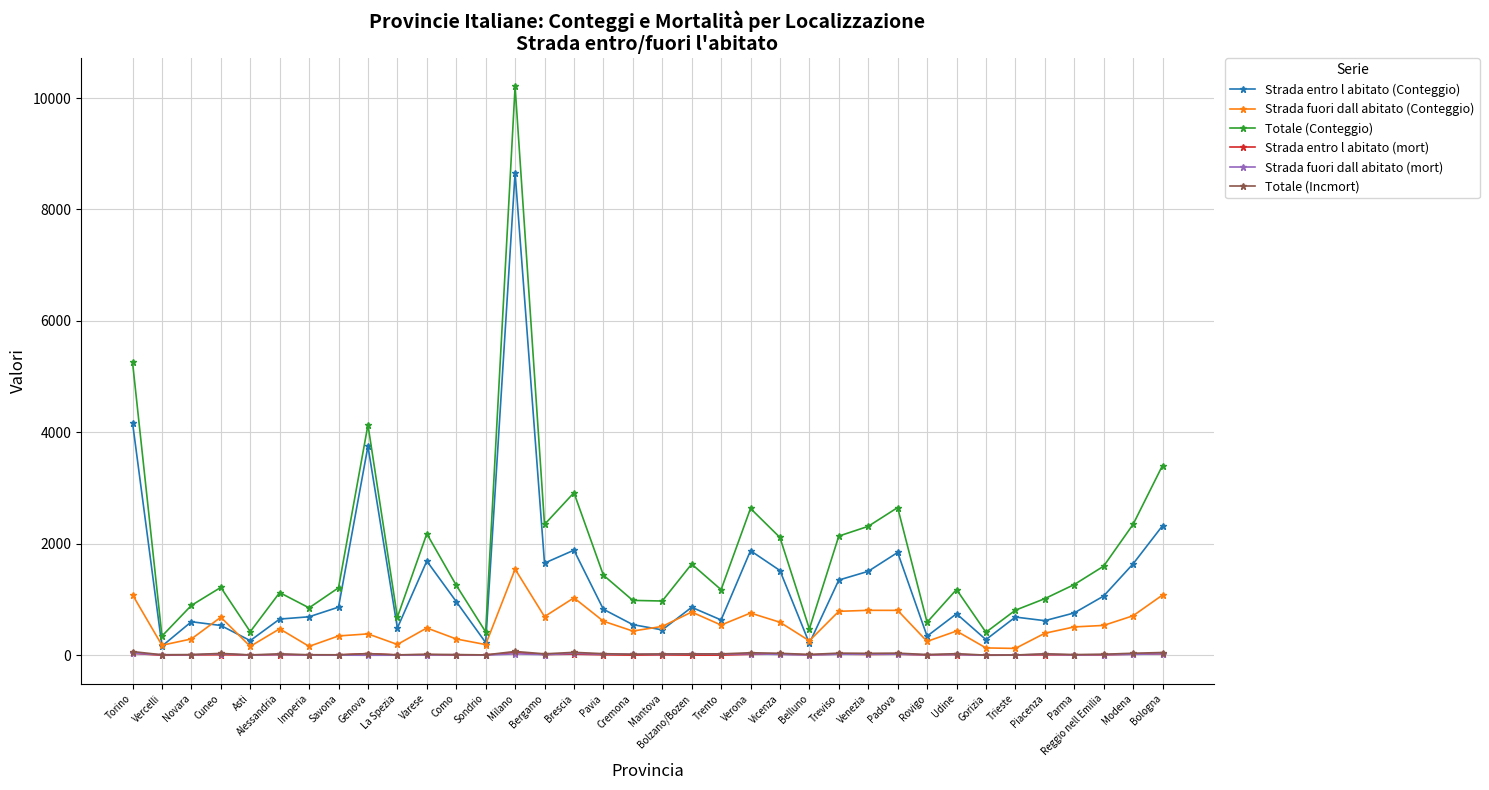

What is the label of the 20th point from the right?

Pavia